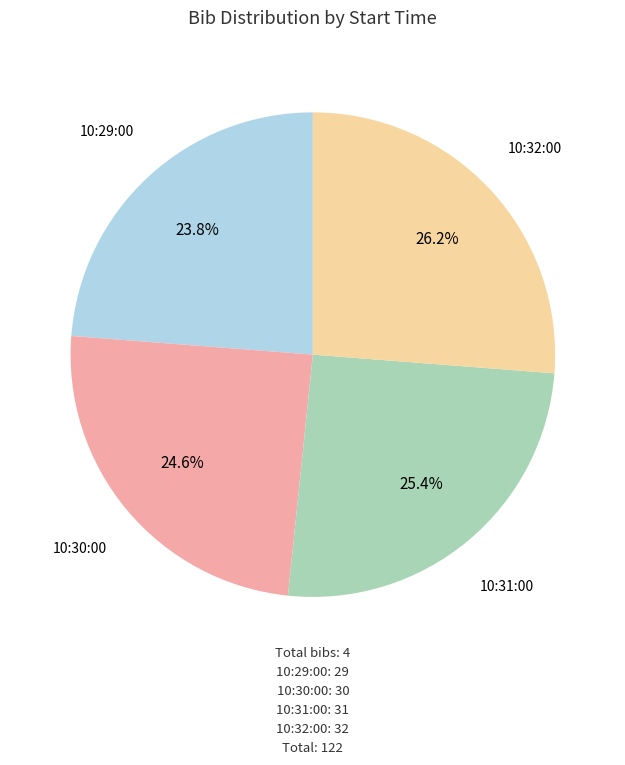

Is there a majority slice in this chart?

No